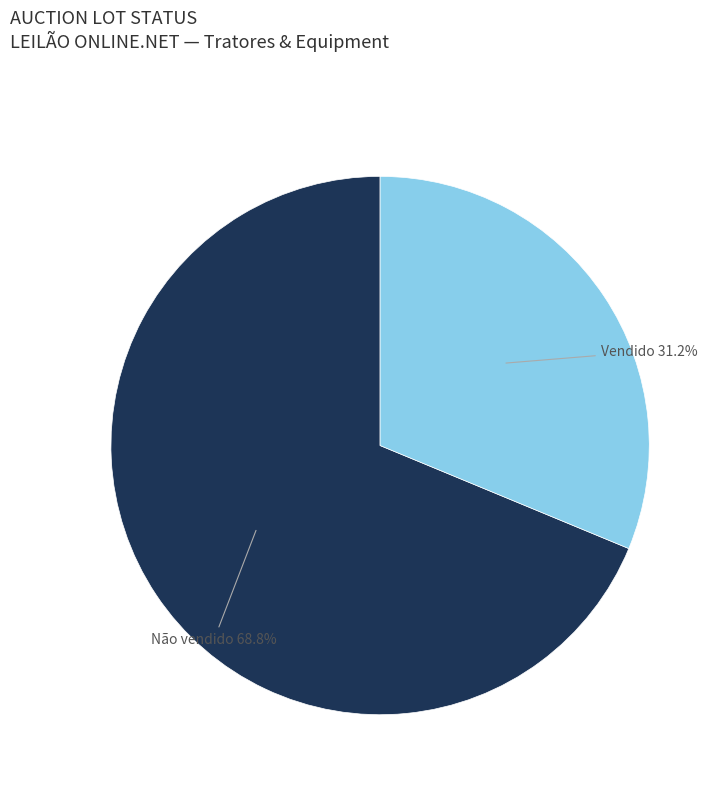

Is there any slice that represents more than half of the pie?

Yes